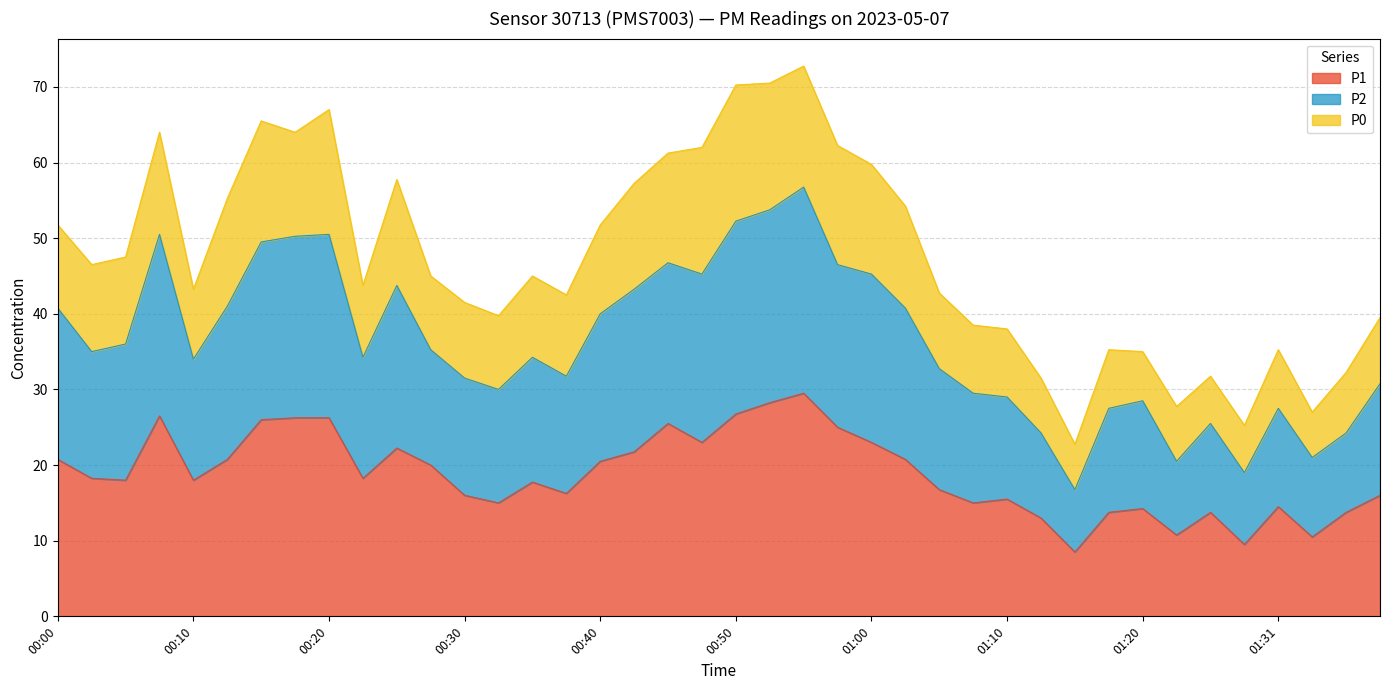

What is the maximum value for P1?

29.5